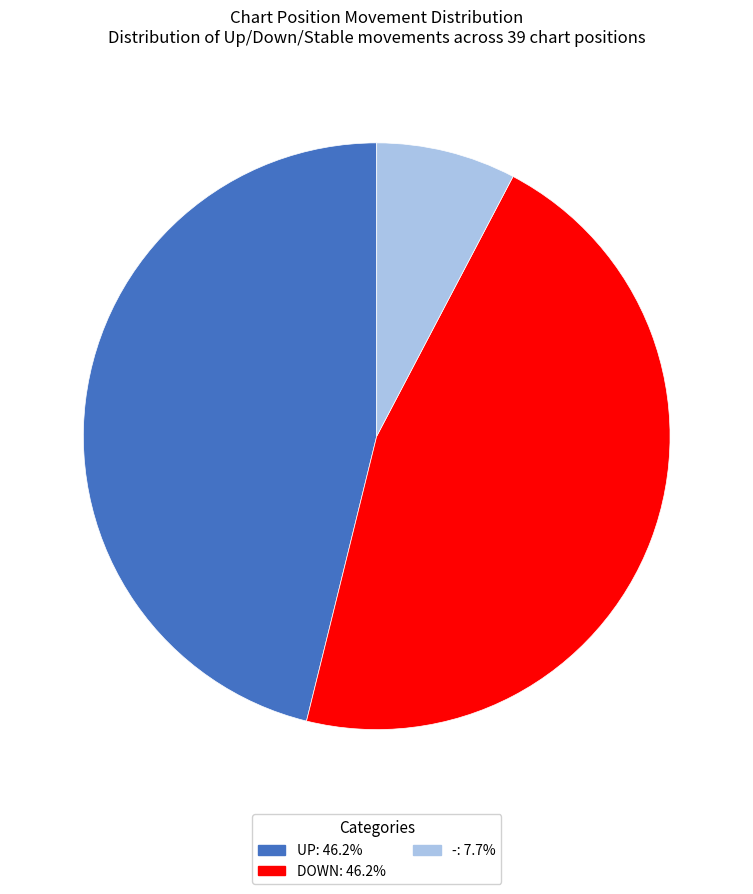

Does any single category account for the majority?

No